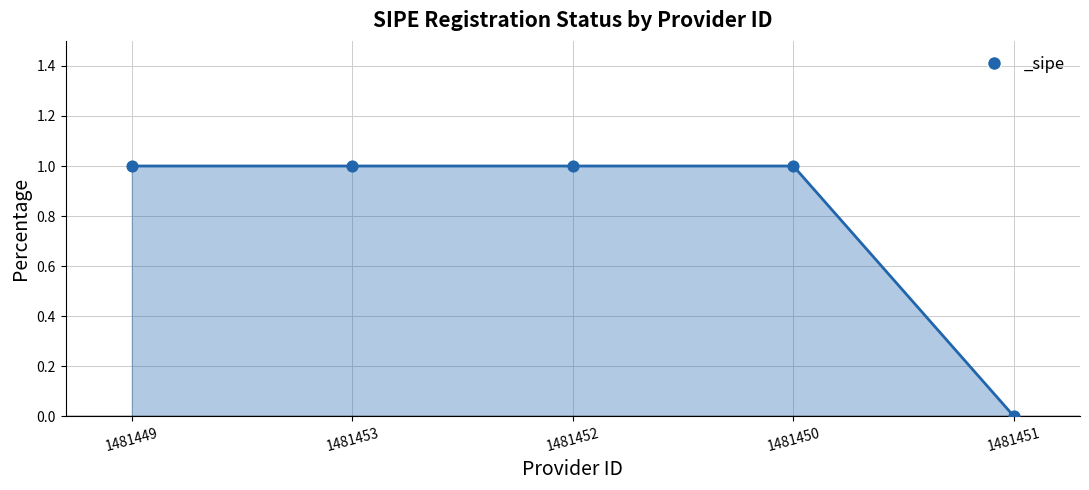

Approximately how many times larger is the value at 1481452 compared to 1481453?

1.0